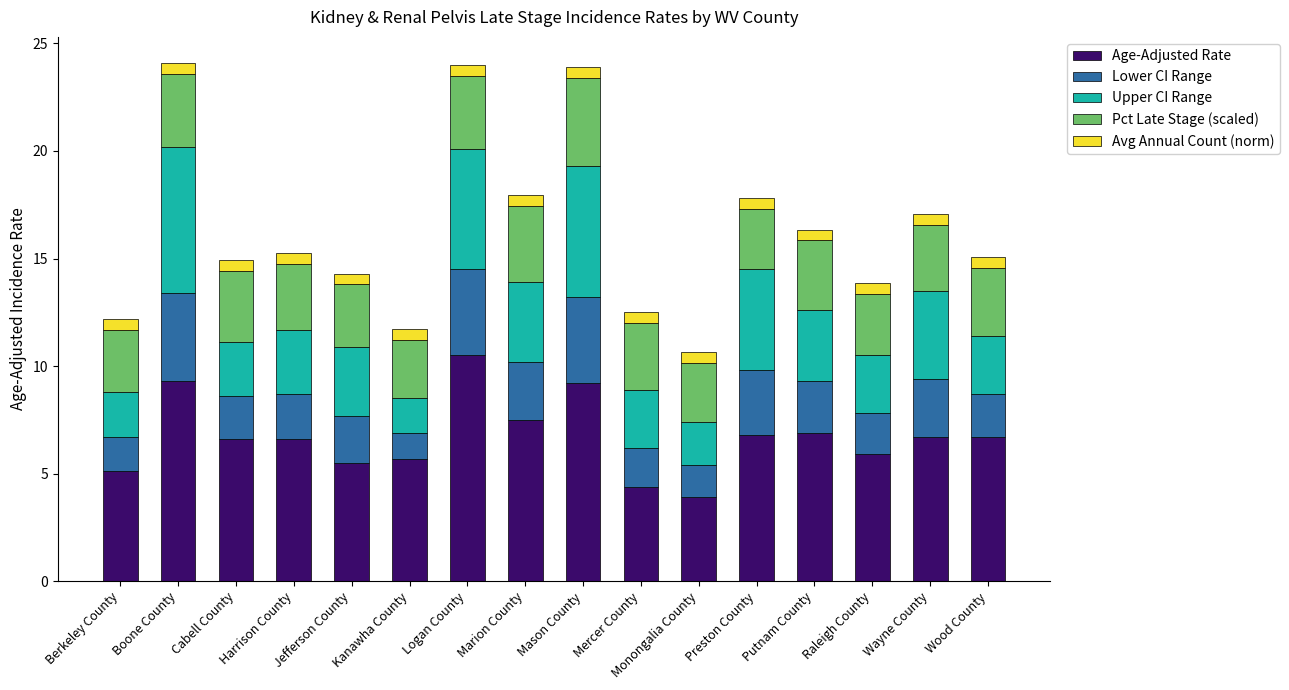

The Age-Adjusted Rate series shows 6.7 at Wayne County. True or false?

True